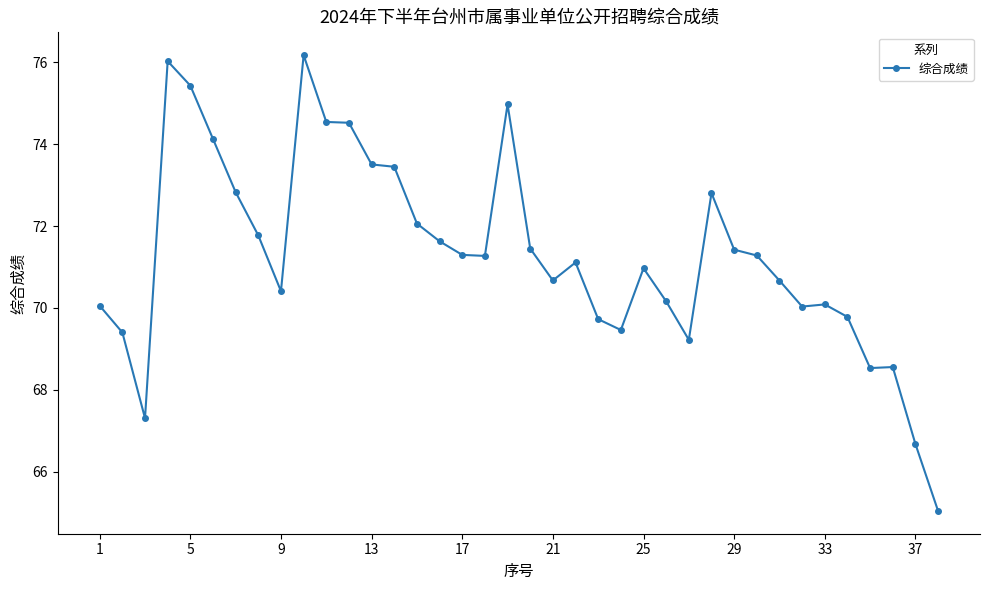

What is the average value?

71.3